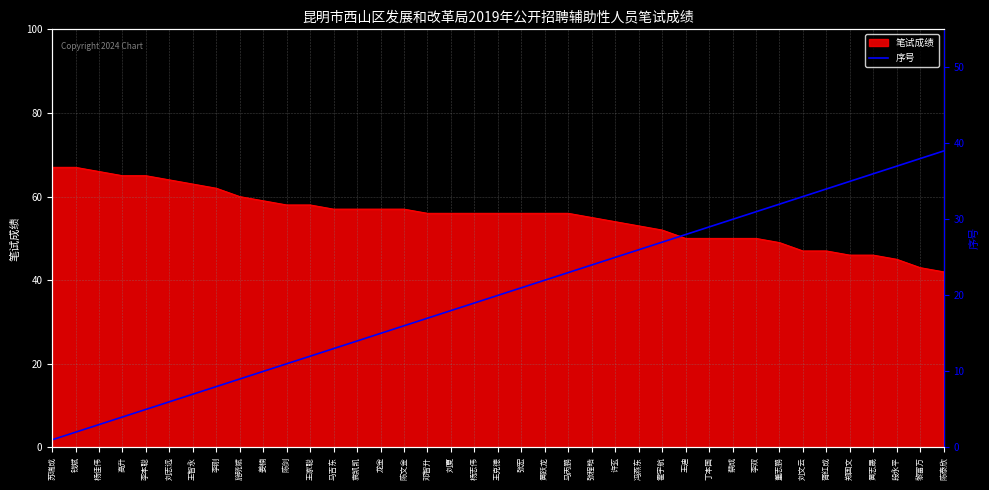

Reading left to right, list all the values displayed in this chart.

1	2	3	4	5	6	7	8	9	10	11	12	13	14	15	16	17	18	19	20	21	22	23	24	25	26	27	28	29	30	31	32	33	34	35	36	37	38	39